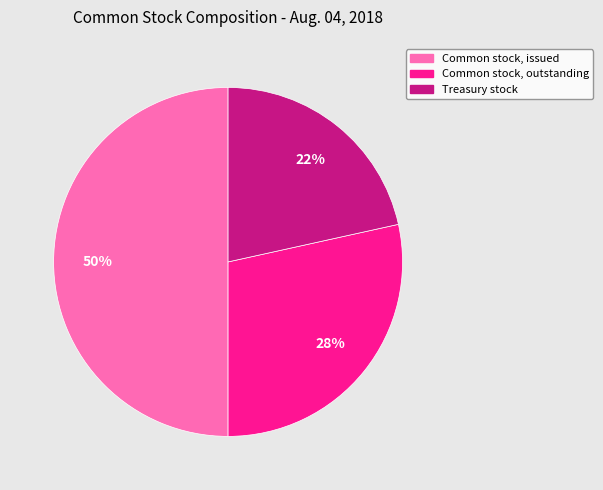

True or false: Common stock, outstanding accounts for 36% of the total.

False